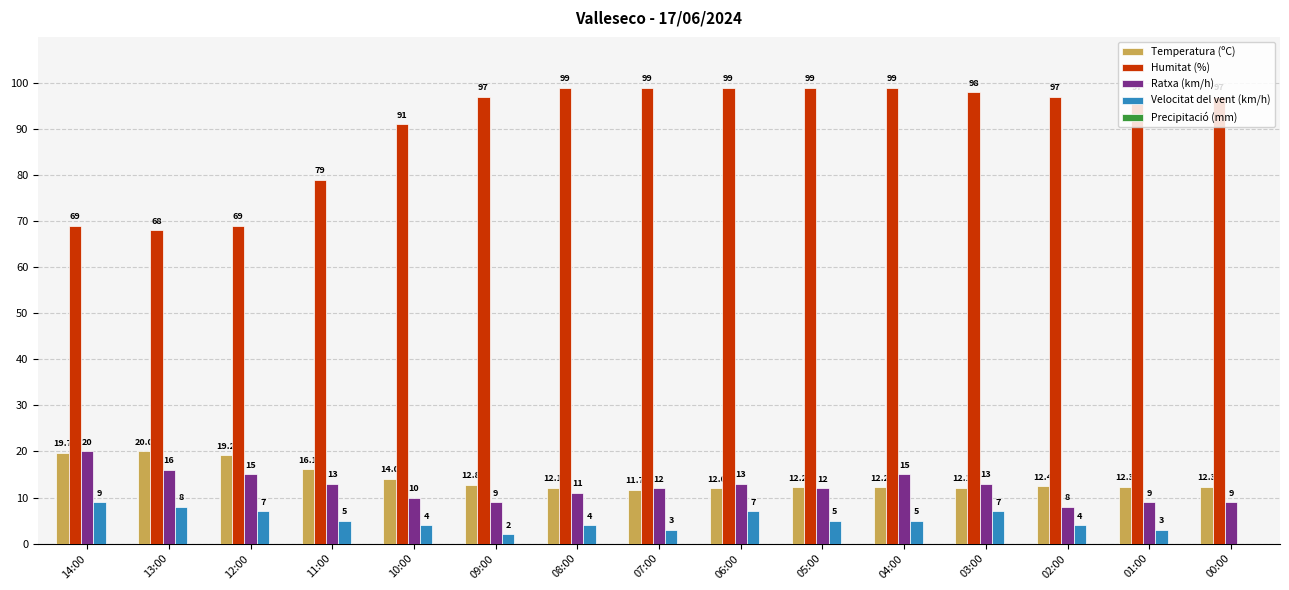

What is the maximum value for Temperatura (ºC)?

20.0